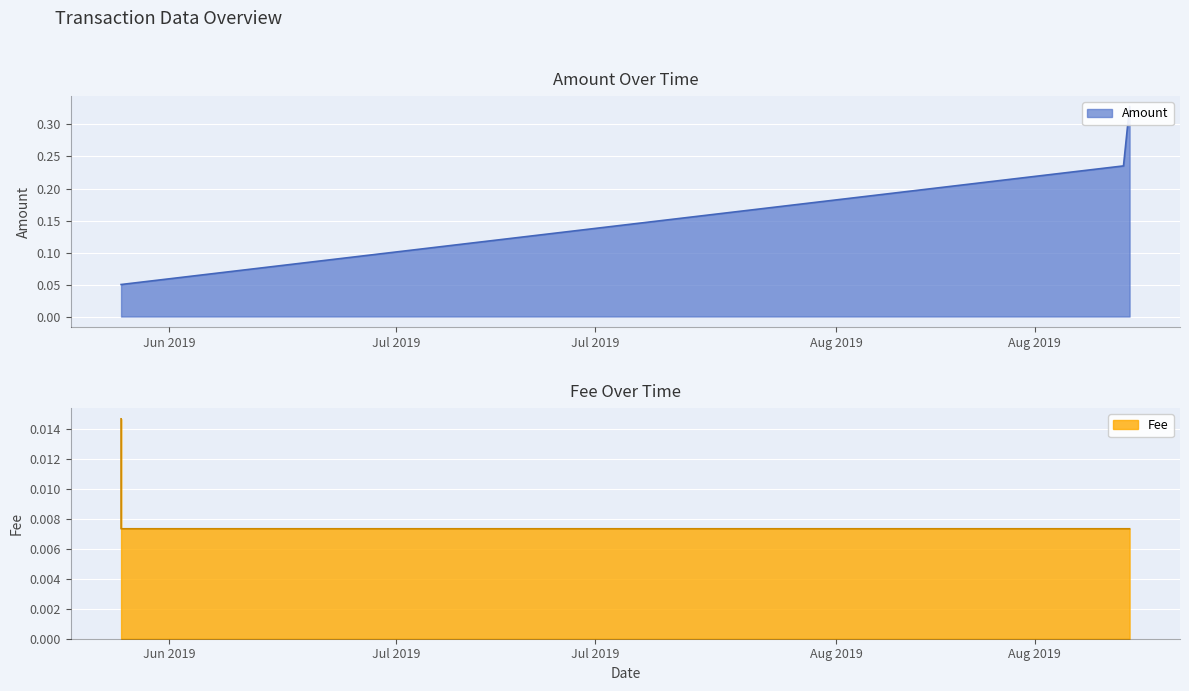

List the series in order of their overall mean, highest first.

Amount, Fee